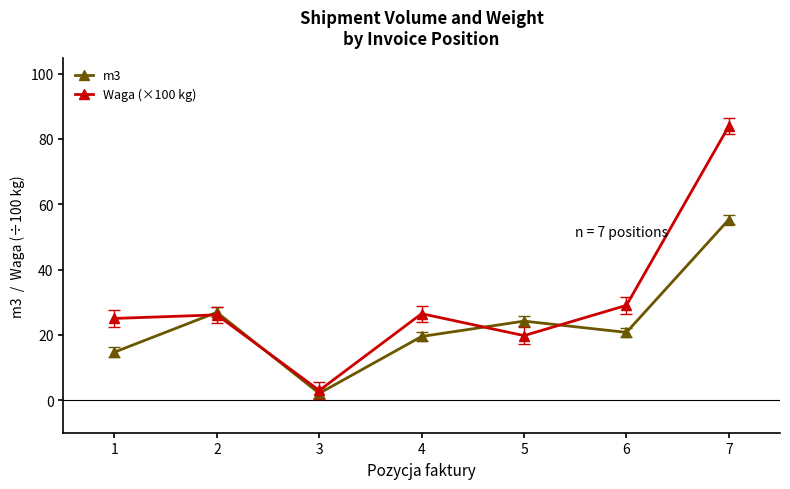

What is the sum of all Waga (×100 kg) values?

213.2